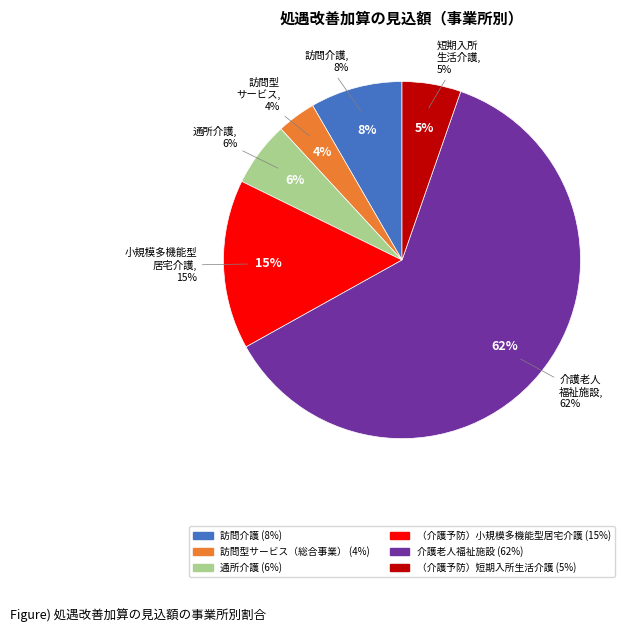

Is it true that 通所介護 is 6% of the pie?

True